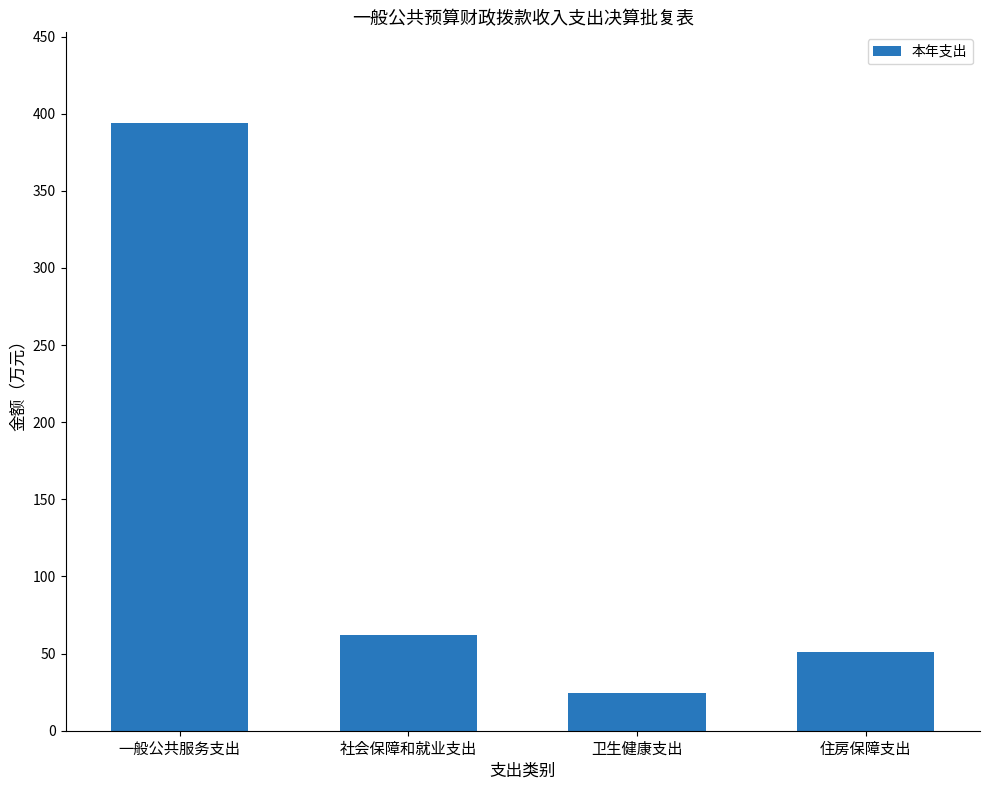

What is the label of the 1st bar from the right?

住房保障支出